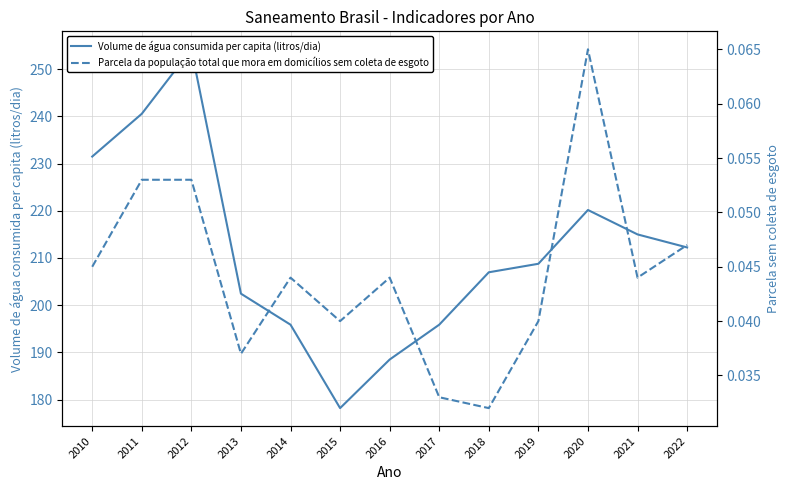

What is the difference between the highest and lowest values at 2016?

188.4